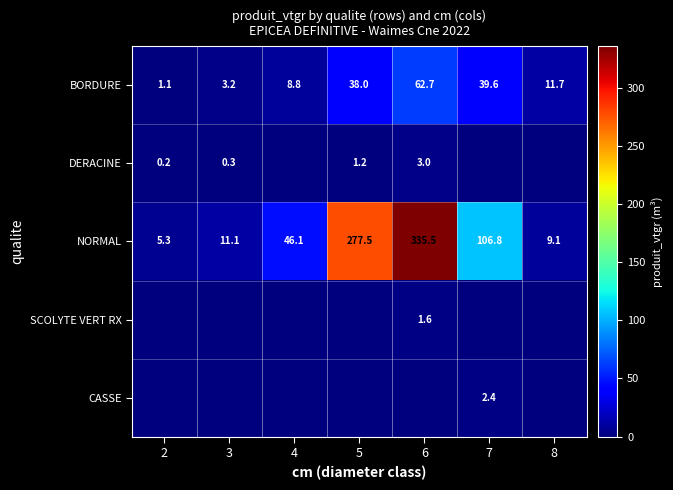

The BORDURE series shows 99.1 at 6. True or false?

False